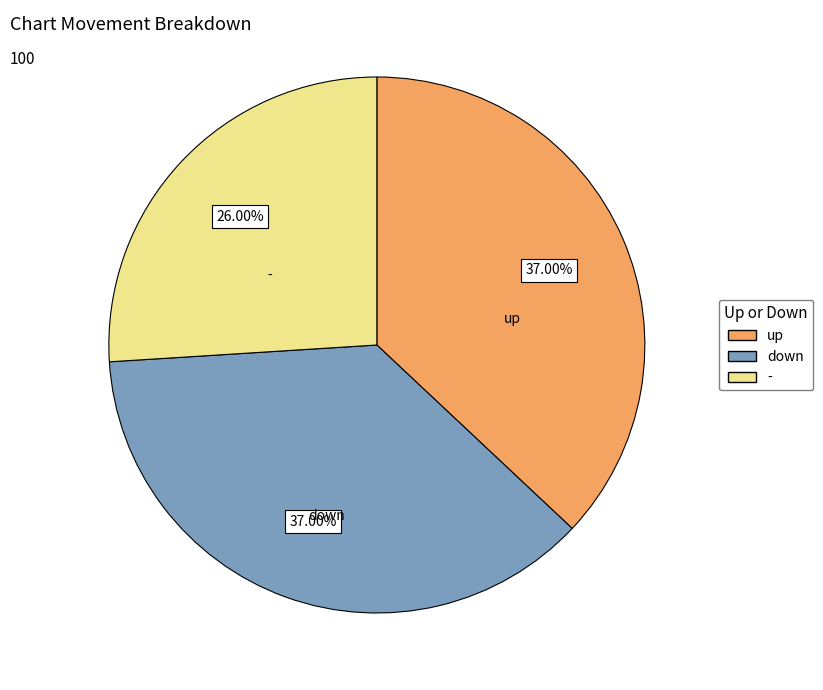

To the nearest percent, what portion does - represent?

26%